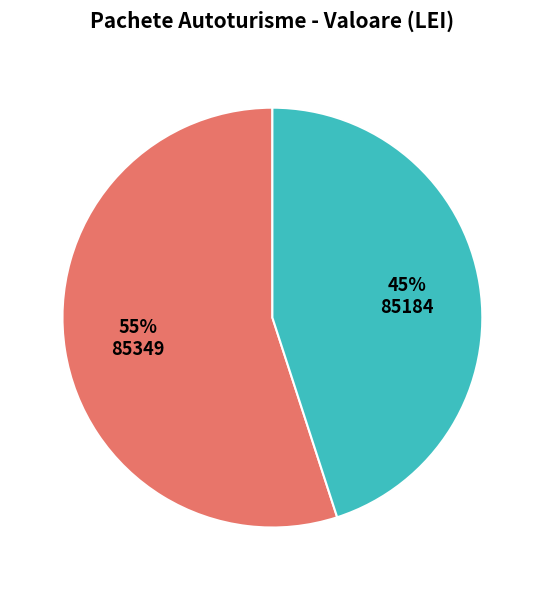

To the nearest percent, what is the average slice percentage?

50%